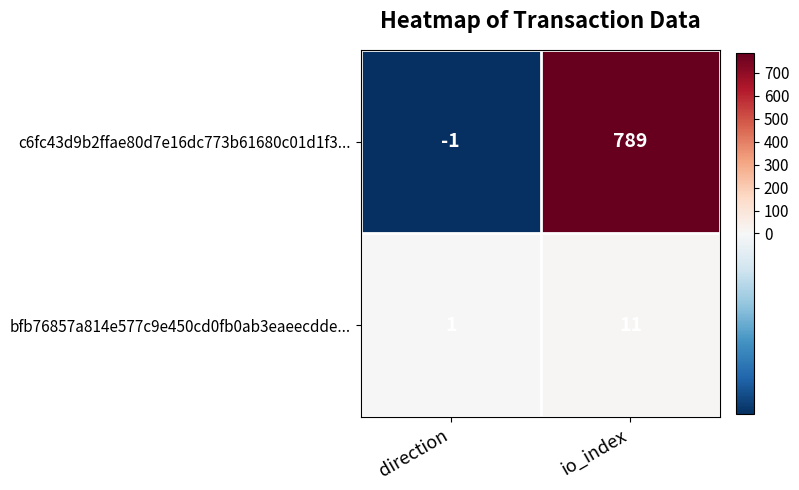

At which category does the chart reach its peak across all series?

io_index